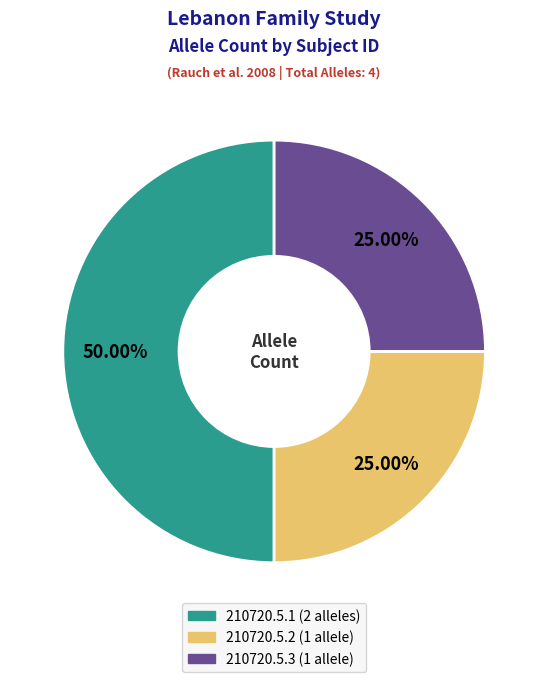

Does 210720.5.3 represent more than half of the total?

No